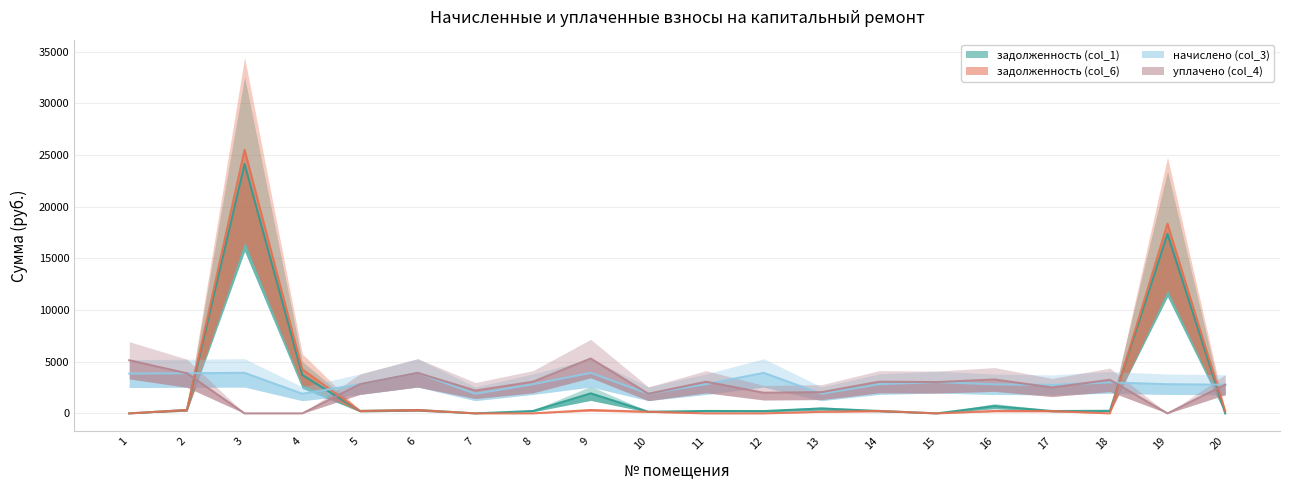

What are all the series names shown in the legend?

задолженность (col_1), задолженность (col_6), начислено (col_3), уплачено (col_4)